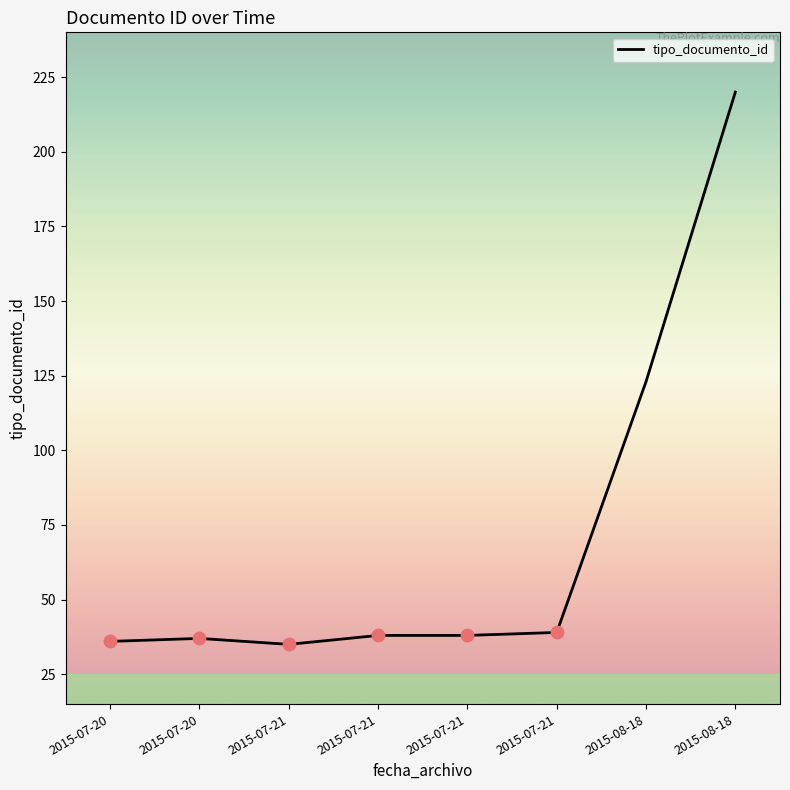

How many distinct data groups are displayed?

1